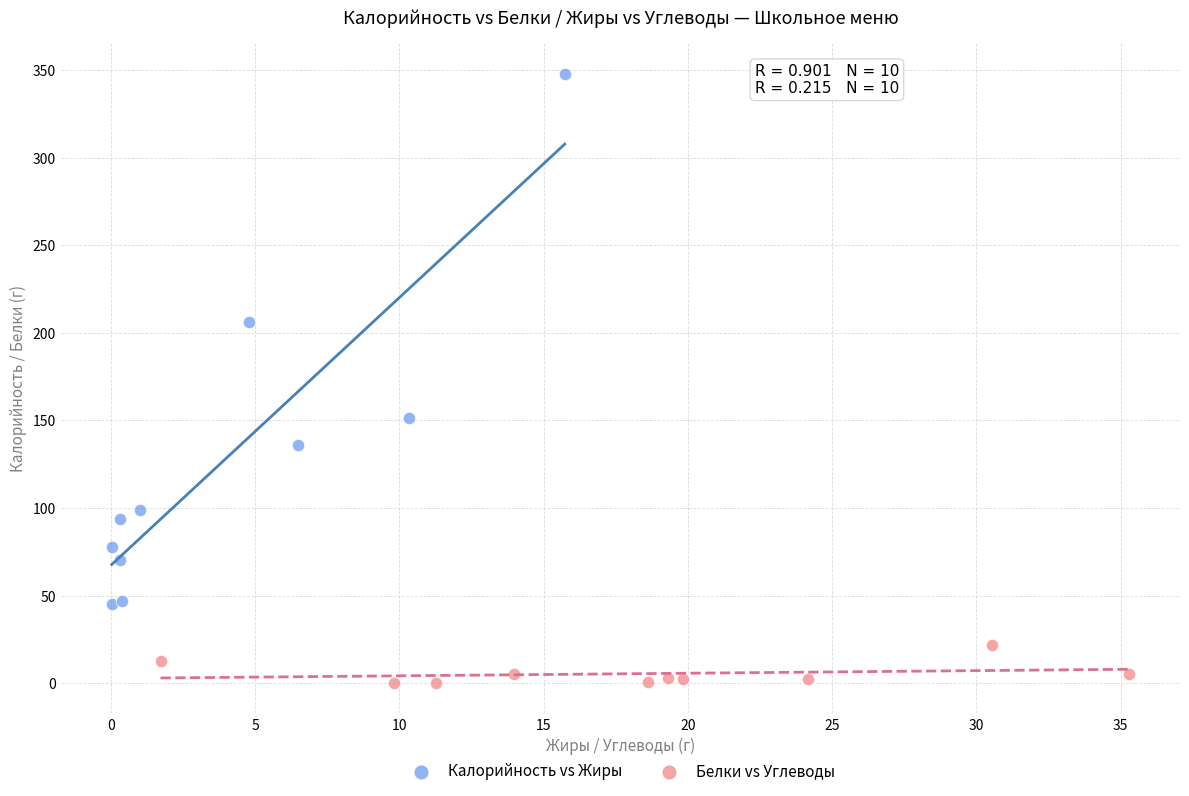

Which series reaches the minimum Y coordinate?

Белки vs Углеводы